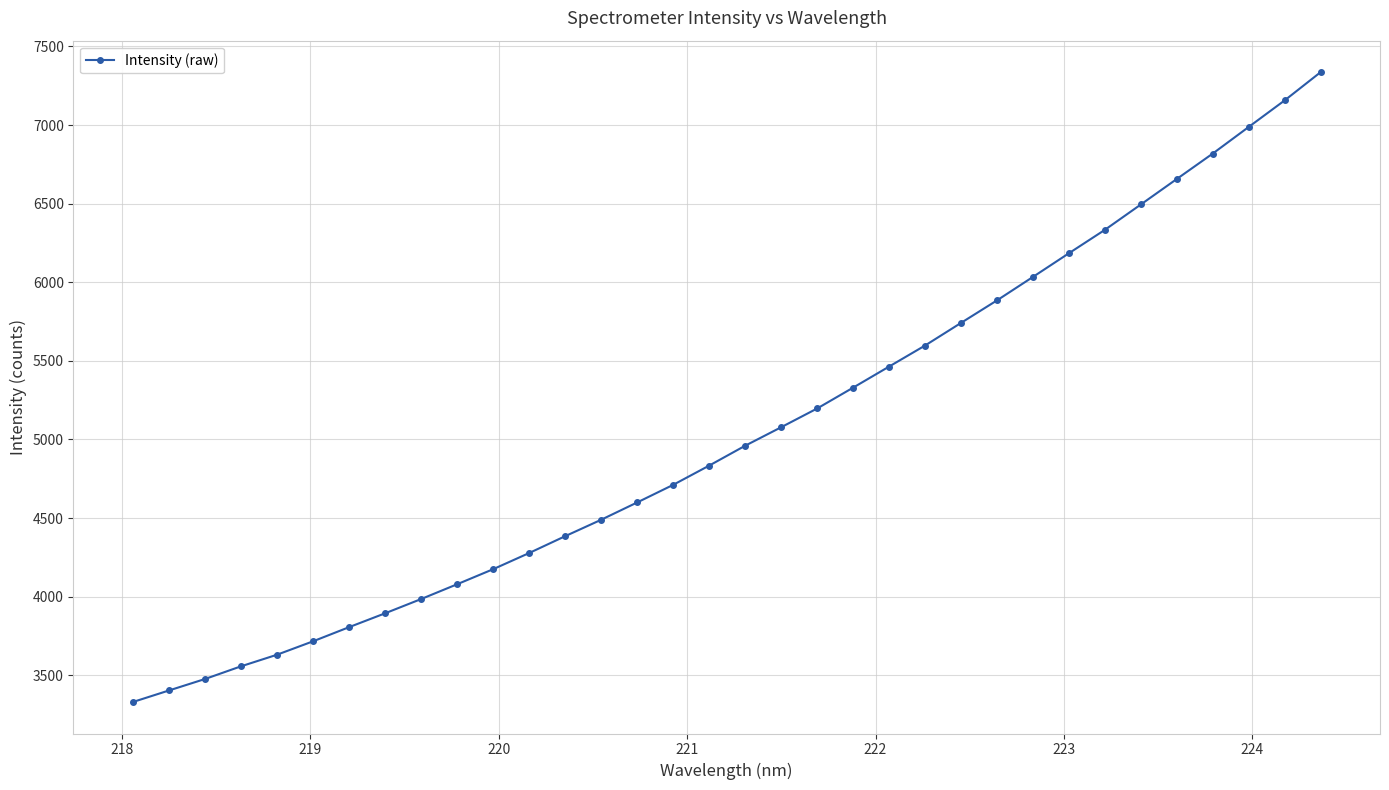

What is the sum of all values?

171605.4